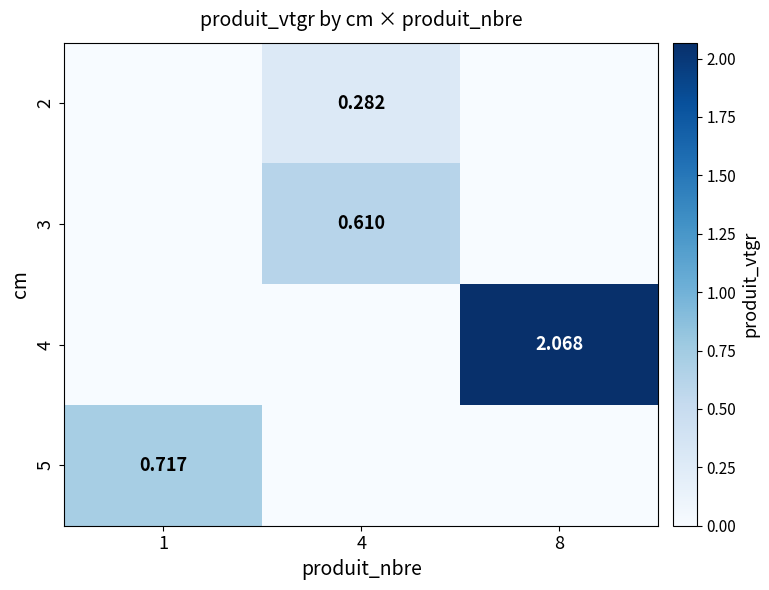

Is the value of 4 at 8 greater than the value of 5 at 1?

Yes